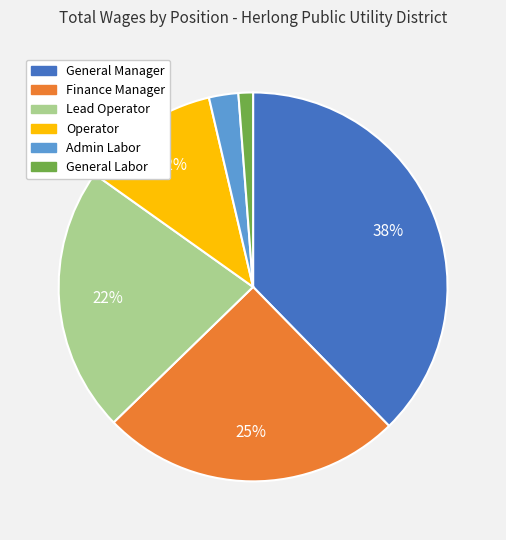

Rank the categories by value from highest to lowest.

General Manager, Finance Manager, Lead Operator, Operator, Admin Labor, General Labor